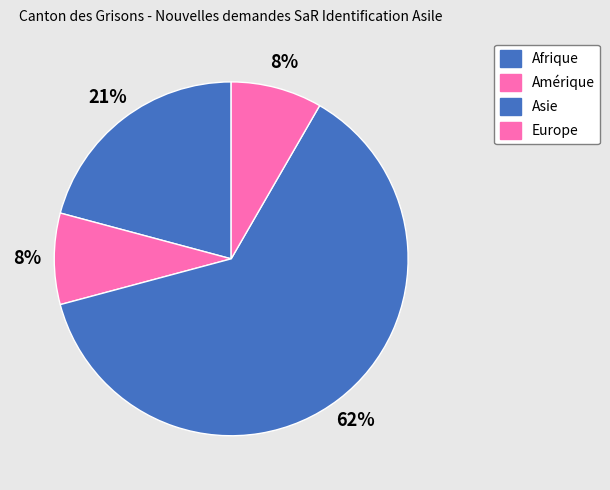

Which slice is the largest?

Asie